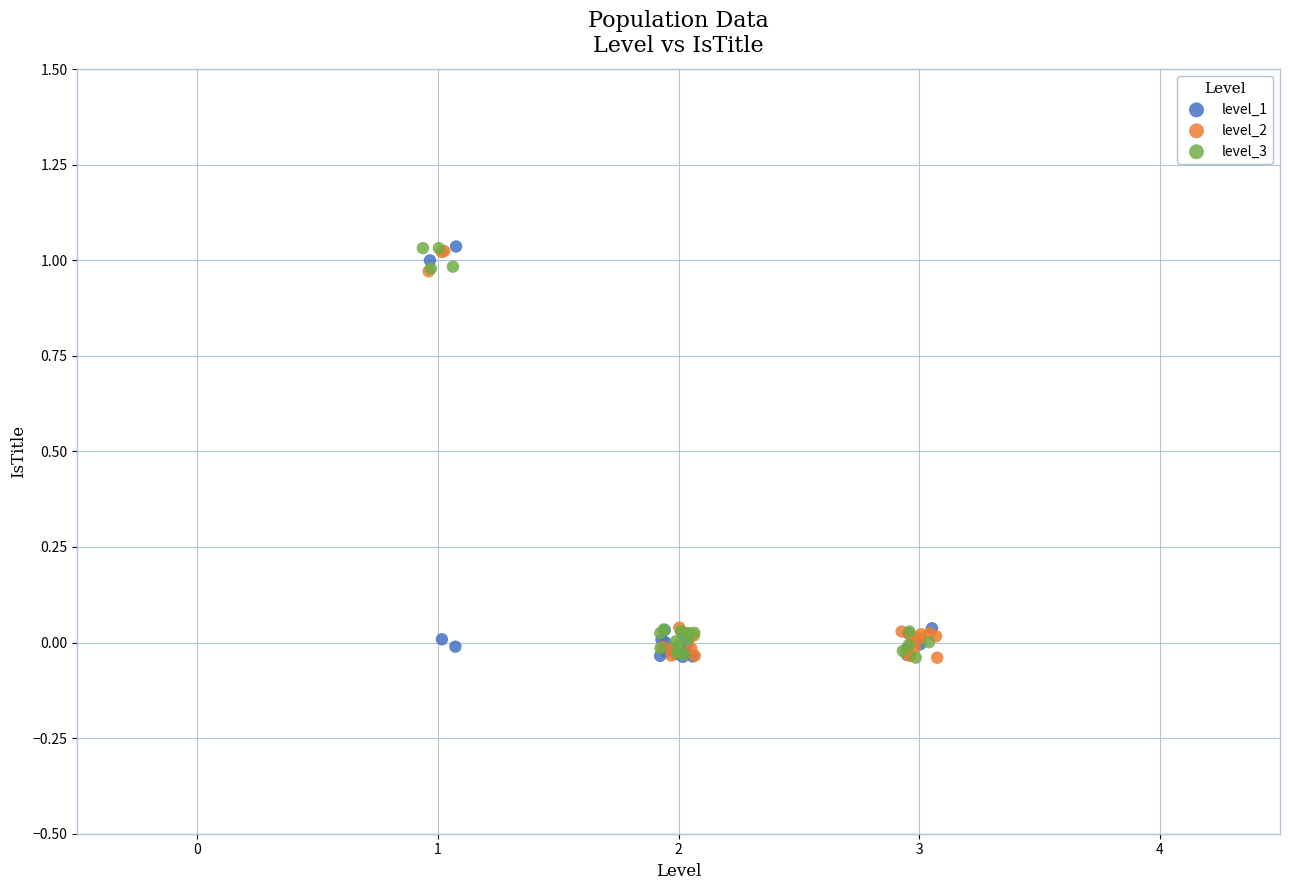

What are all the series names shown in the legend?

level_1, level_2, level_3